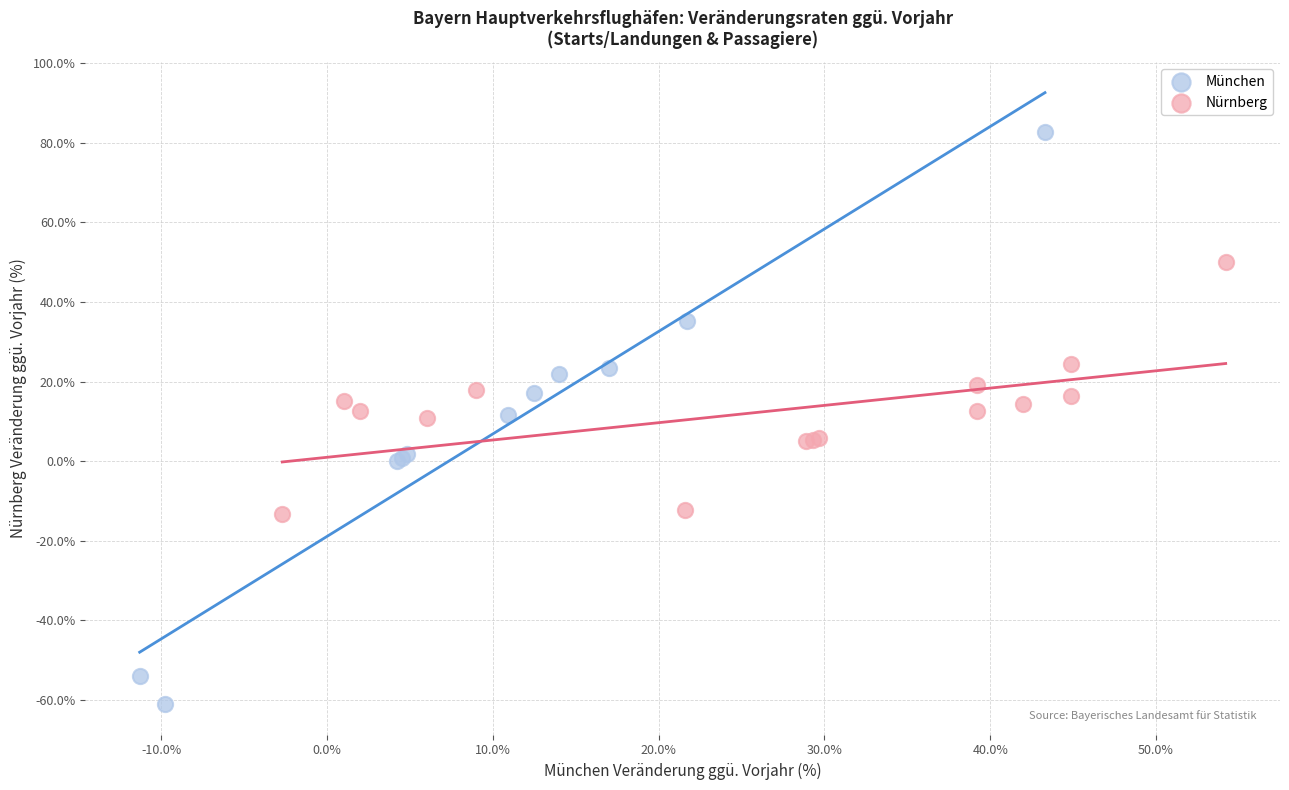

Which series has the largest Y range (max minus min)?

München